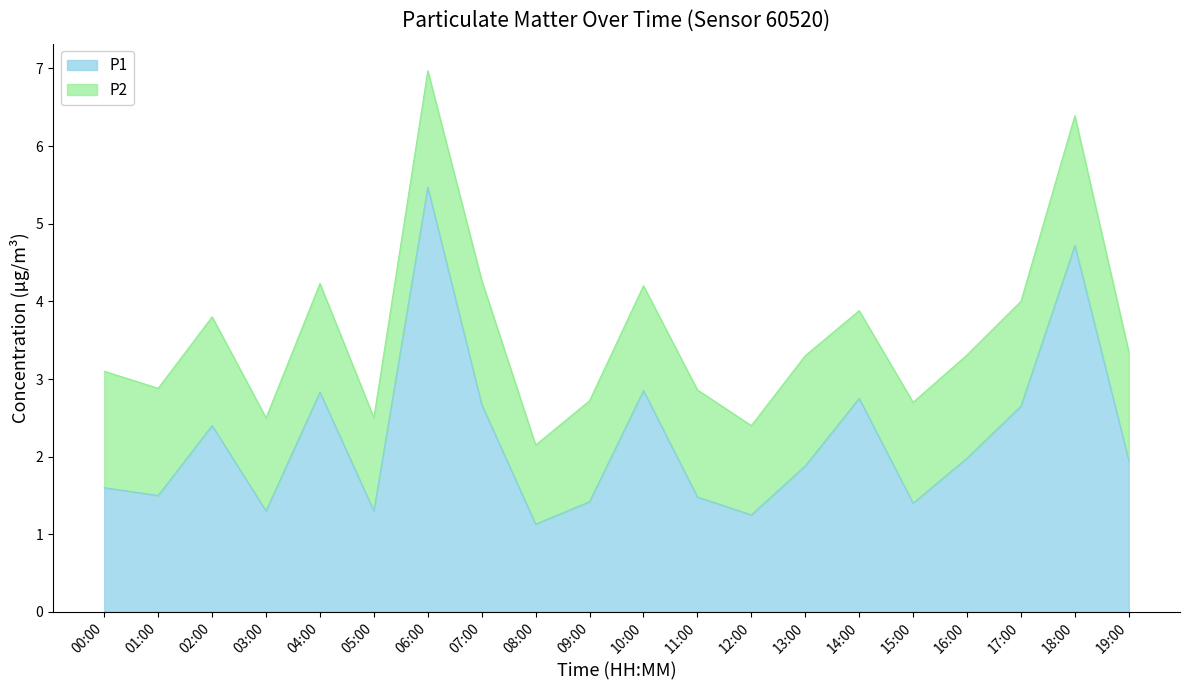

What value does the data have at 15:00?

1.4